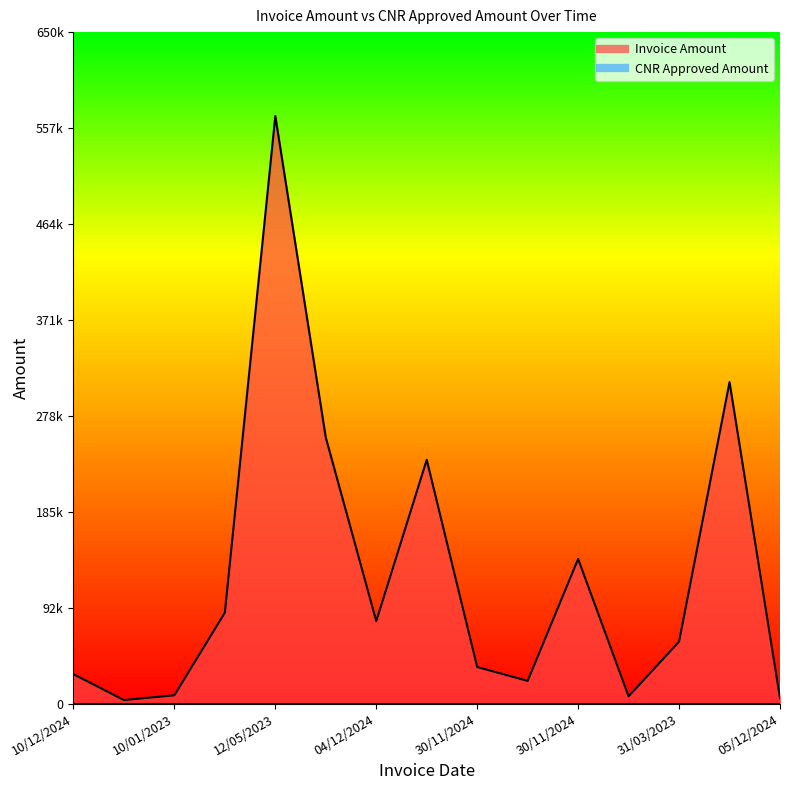

What is the greatest value displayed?

568806.0